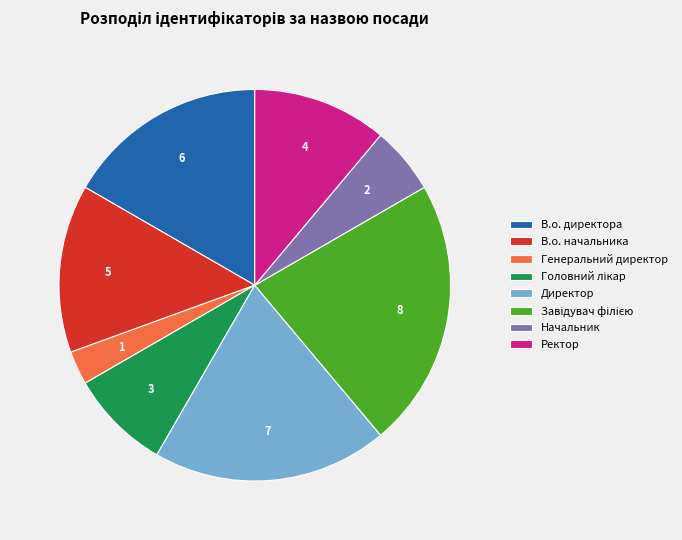

The Генеральний директор slice represents 10% of the pie. True or false?

False